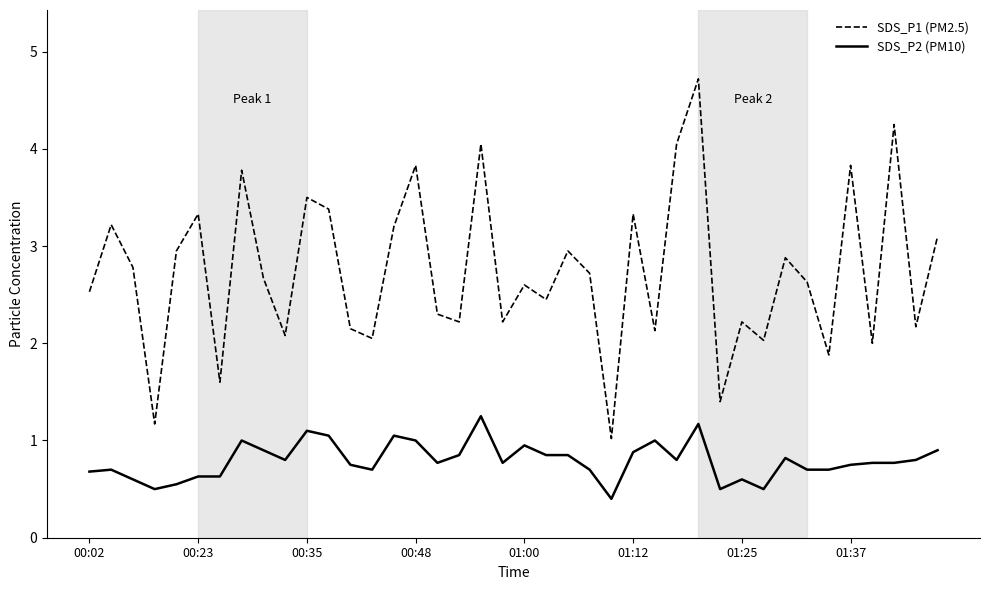

List the series in order of their overall mean, highest first.

SDS_P1 (PM2.5), SDS_P2 (PM10)